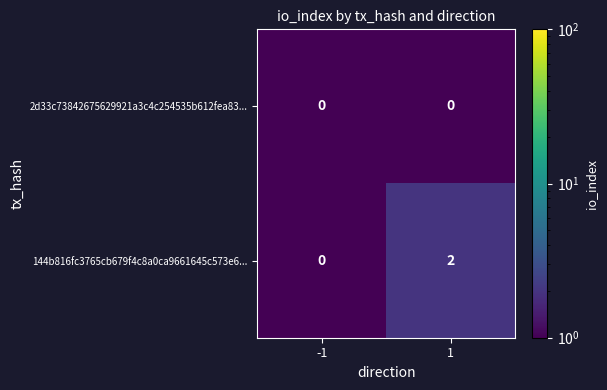

Reading left to right, extract all data points from this chart.

2d33c73842675629921a3c4c254535b612fea83...: -1=0	1=0
144b816fc3765cb679f4c8a0ca9661645c573e6...: -1=0	1=2